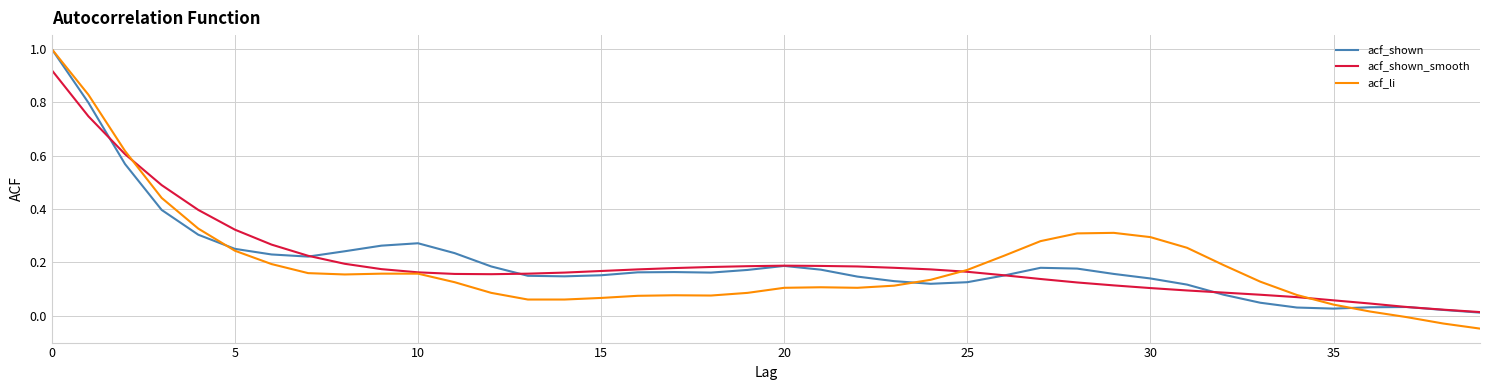

Which series has the widest spread of values?

acf_li